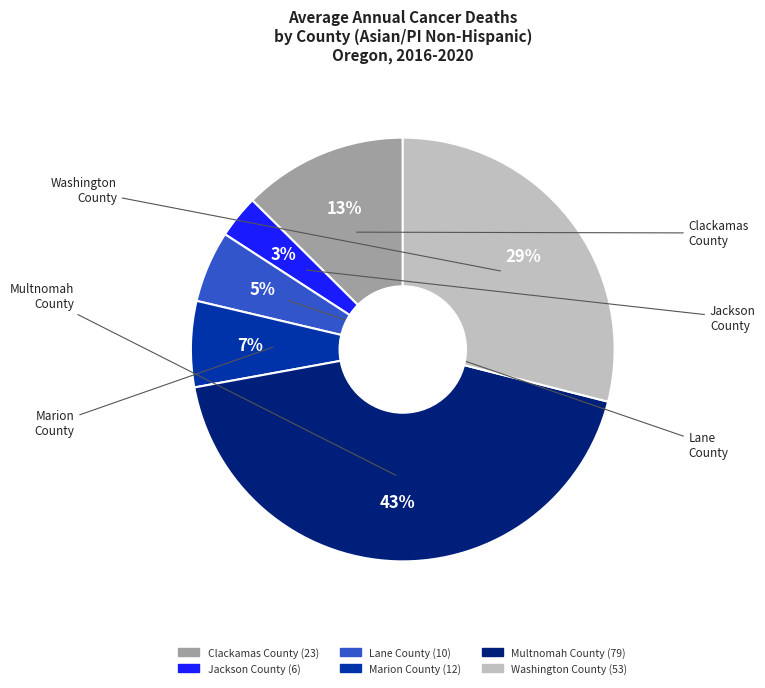

To the nearest percent, what is the average slice percentage?

17%